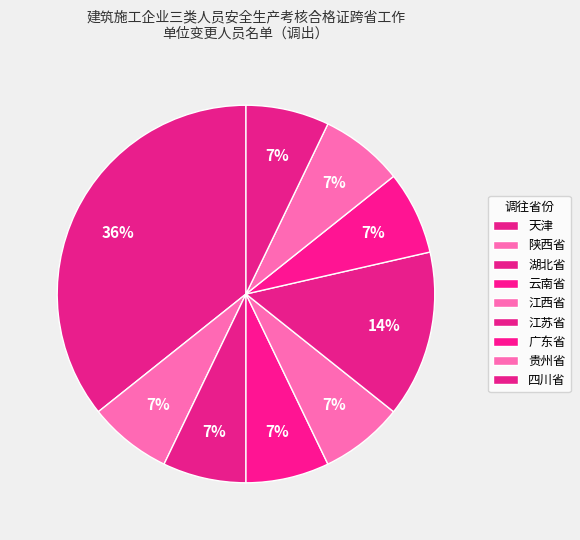

What percentage is the 贵州省 slice, to the nearest percent?

7%